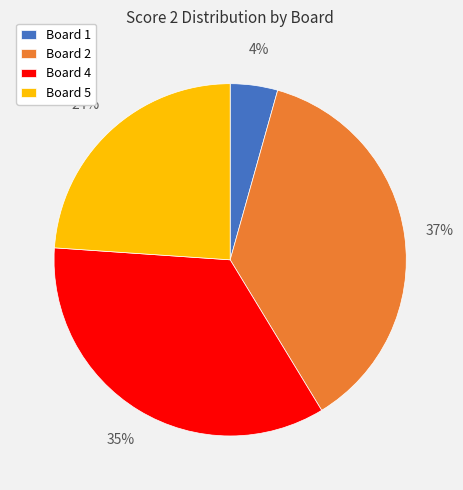

To the nearest percent, what is the difference between the largest and smallest slice percentages?

33%